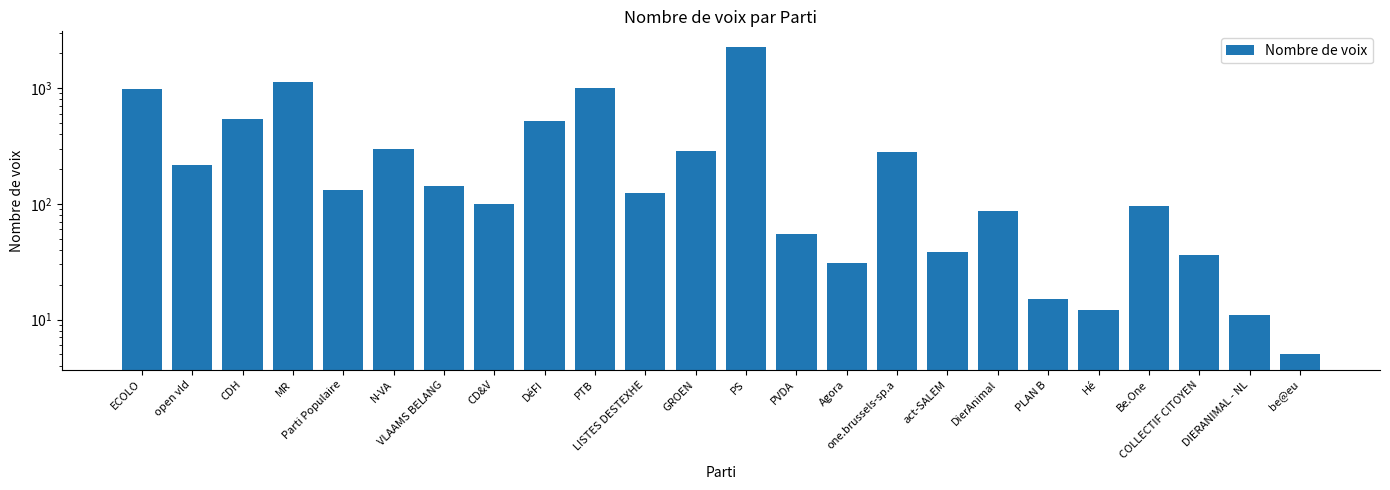

The chart shows a value of 106 at open vld. True or false?

False